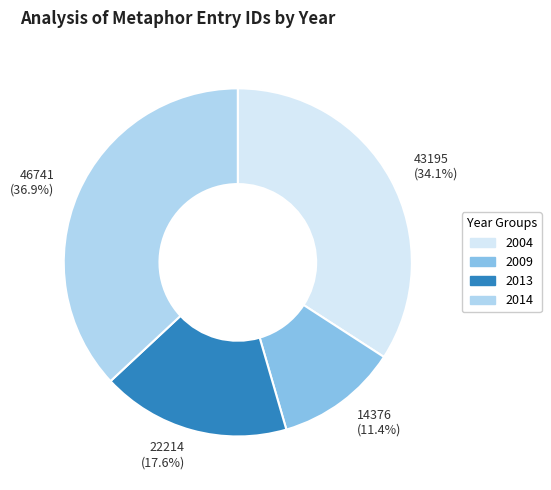

Combined, what portion of the pie is 2009 and 2014?

48.3%